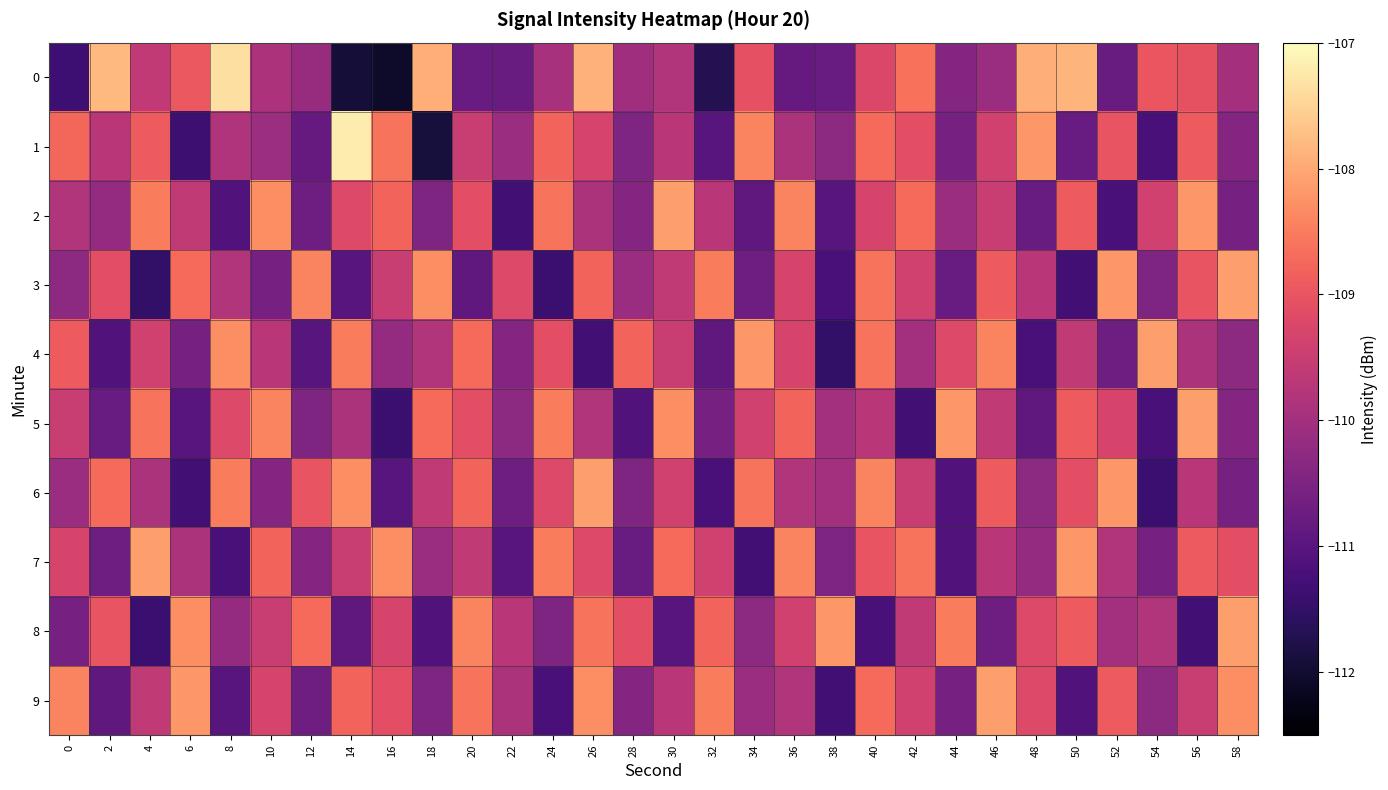

Reading left to right, transcribe all the data shown in this chart.

0: 0=-111.3	2=-107.8	4=-109.6	6=-108.9	8=-107.3	10=-109.9	12=-110.2	14=-111.9	16=-112.1	18=-107.9	20=-110.8	22=-110.8	24=-109.9	26=-107.9	28=-110.0	30=-109.8	32=-111.7	34=-109.1	36=-110.8	38=-110.8	40=-109.2	42=-108.6	44=-110.4	46=-110.1	48=-107.9	50=-107.9	52=-110.8	54=-109.0	56=-109.0	58=-110.0
1: 0=-108.7	2=-109.7	4=-108.9	6=-111.4	8=-109.8	10=-110.1	12=-110.8	14=-107.2	16=-108.6	18=-111.9	20=-109.5	22=-110.1	24=-108.8	26=-109.3	28=-110.5	30=-109.7	32=-111.0	34=-108.4	36=-109.9	38=-110.3	40=-108.7	42=-109.1	44=-110.6	46=-109.4	48=-108.2	50=-110.8	52=-109.0	54=-111.2	56=-108.9	58=-110.4
2: 0=-109.8	2=-110.2	4=-108.5	6=-109.6	8=-111.1	10=-108.3	12=-110.7	14=-109.2	16=-108.8	18=-110.5	20=-109.1	22=-111.3	24=-108.6	26=-109.9	28=-110.4	30=-108.1	32=-109.7	34=-110.9	36=-108.4	38=-111.0	40=-109.3	42=-108.7	44=-110.1	46=-109.5	48=-110.8	50=-108.9	52=-111.2	54=-109.4	56=-108.2	58=-110.6
3: 0=-110.3	2=-109.1	4=-111.5	6=-108.7	8=-109.8	10=-110.6	12=-108.4	14=-111.0	16=-109.5	18=-108.3	20=-110.9	22=-109.2	24=-111.4	26=-108.8	28=-110.1	30=-109.6	32=-108.5	34=-110.7	36=-109.3	38=-111.2	40=-108.6	42=-109.4	44=-110.8	46=-108.9	48=-109.7	50=-111.3	52=-108.2	54=-110.5	56=-109.0	58=-108.1
4: 0=-108.9	2=-111.1	4=-109.4	6=-110.6	8=-108.3	10=-109.7	12=-111.0	14=-108.5	16=-110.2	18=-109.8	20=-108.7	22=-110.4	24=-109.1	26=-111.3	28=-108.8	30=-109.5	32=-110.9	34=-108.2	36=-109.3	38=-111.5	40=-108.6	42=-110.0	44=-109.2	46=-108.4	48=-111.2	50=-109.6	52=-110.7	54=-108.1	56=-109.9	58=-110.3
5: 0=-109.5	2=-110.8	4=-108.6	6=-111.0	8=-109.2	10=-108.4	12=-110.5	14=-109.9	16=-111.4	18=-108.7	20=-109.1	22=-110.3	24=-108.5	26=-109.8	28=-111.1	30=-108.3	32=-110.6	34=-109.4	36=-108.8	38=-110.0	40=-109.7	42=-111.3	44=-108.2	46=-109.6	48=-110.9	50=-108.9	52=-109.3	54=-111.2	56=-108.1	58=-110.4
6: 0=-110.1	2=-108.7	4=-109.9	6=-111.3	8=-108.5	10=-110.4	12=-109.0	14=-108.3	16=-111.0	18=-109.6	20=-108.8	22=-110.7	24=-109.2	26=-108.1	28=-110.5	30=-109.4	32=-111.2	34=-108.6	36=-109.8	38=-110.0	40=-108.4	42=-109.5	44=-111.1	46=-108.9	48=-110.3	50=-109.1	52=-108.2	54=-111.4	56=-109.7	58=-110.6
7: 0=-109.3	2=-110.7	4=-108.1	6=-109.9	8=-111.2	10=-108.8	12=-110.4	14=-109.5	16=-108.3	18=-110.1	20=-109.6	22=-111.0	24=-108.5	26=-109.2	28=-110.8	30=-108.7	32=-109.4	34=-111.3	36=-108.4	38=-110.5	40=-109.0	42=-108.6	44=-111.1	46=-109.7	48=-110.2	50=-108.2	52=-109.8	54=-110.6	56=-108.9	58=-109.1
8: 0=-110.6	2=-109.0	4=-111.4	6=-108.3	8=-110.2	10=-109.5	12=-108.7	14=-110.9	16=-109.3	18=-111.1	20=-108.4	22=-109.7	24=-110.5	26=-108.6	28=-109.1	30=-111.0	32=-108.8	34=-110.3	36=-109.4	38=-108.2	40=-111.2	42=-109.6	44=-108.5	46=-110.7	48=-109.2	50=-108.9	52=-110.0	54=-109.8	56=-111.3	58=-108.1
9: 0=-108.4	2=-110.9	4=-109.6	6=-108.2	8=-111.0	10=-109.3	12=-110.7	14=-108.8	16=-109.1	18=-110.5	20=-108.6	22=-109.9	24=-111.2	26=-108.3	28=-110.4	30=-109.7	32=-108.5	34=-110.1	36=-109.8	38=-111.3	40=-108.7	42=-109.4	44=-110.6	46=-108.1	48=-109.2	50=-111.1	52=-108.9	54=-110.3	56=-109.5	58=-108.3